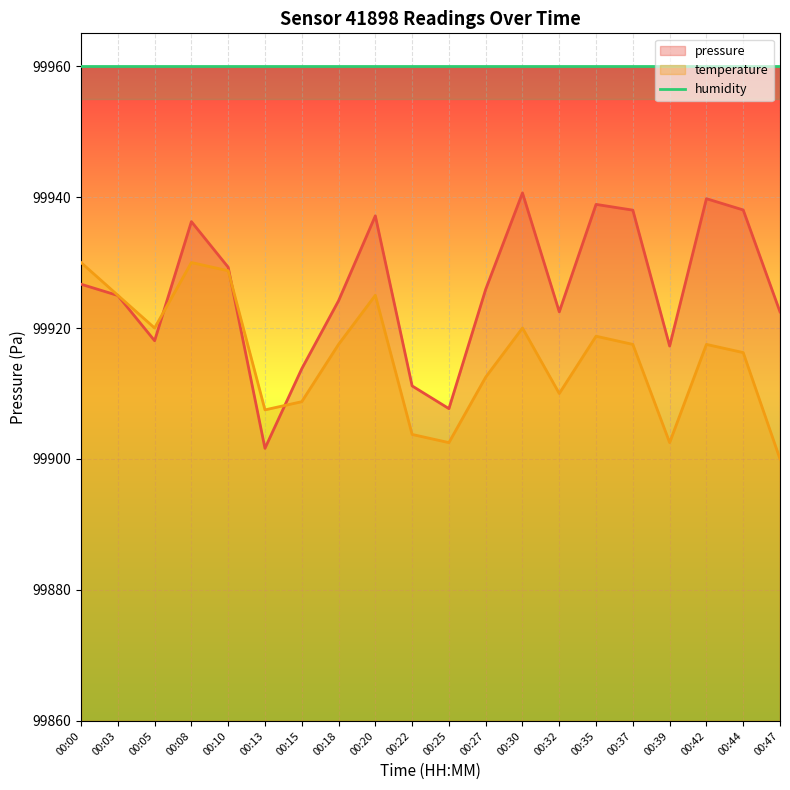

Where is temperature nearest to the value 99915?

00:44